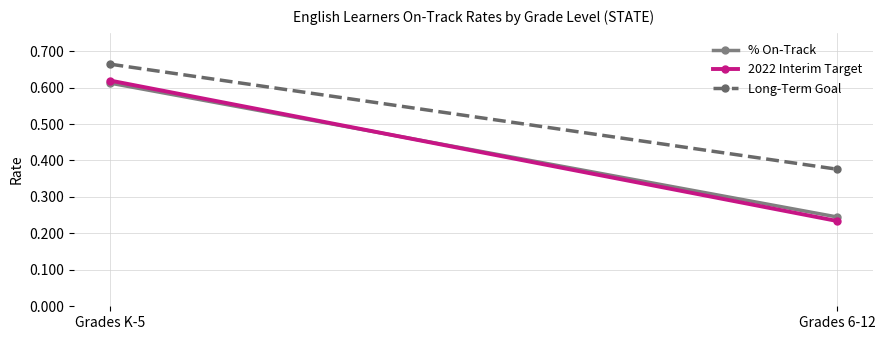

What is the minimum value shown in the chart?

0.2